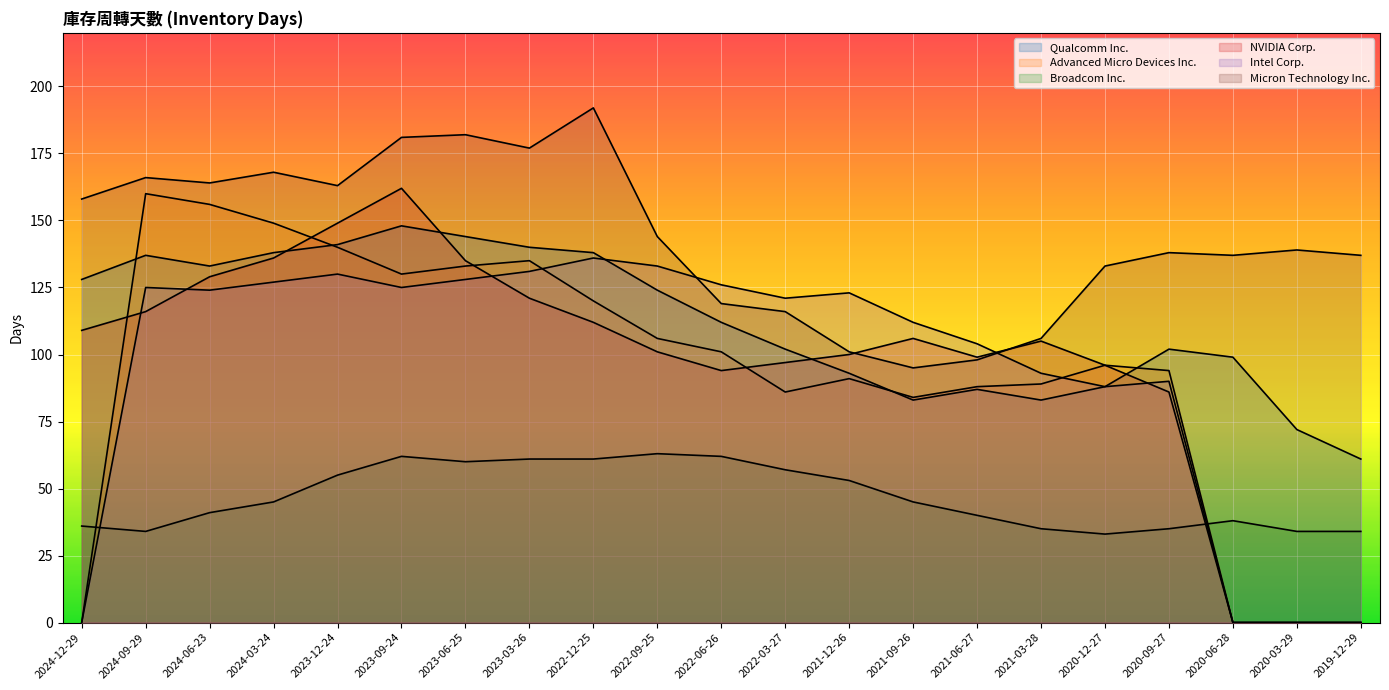

How many data points in Micron Technology Inc. are above 139?

10